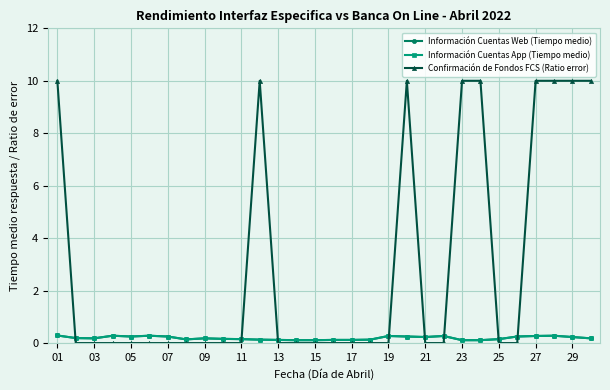

Which category has the highest value in the Información Cuentas App (Tiempo medio) series?

01